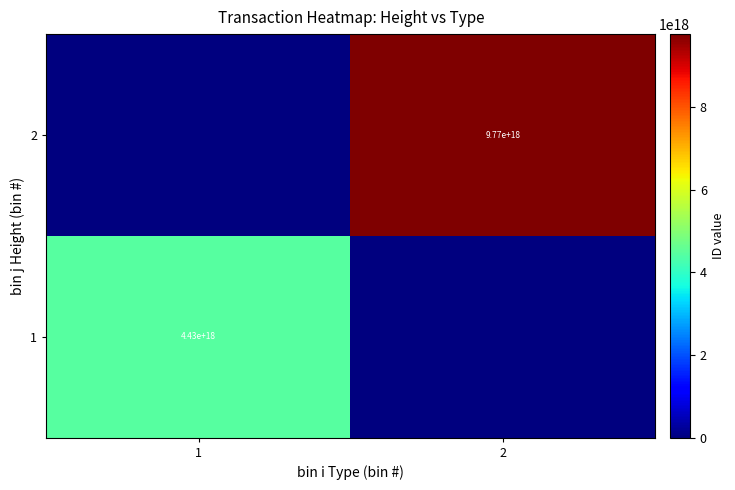

The 1 series shows 2545542587792001536 at 1. True or false?

False